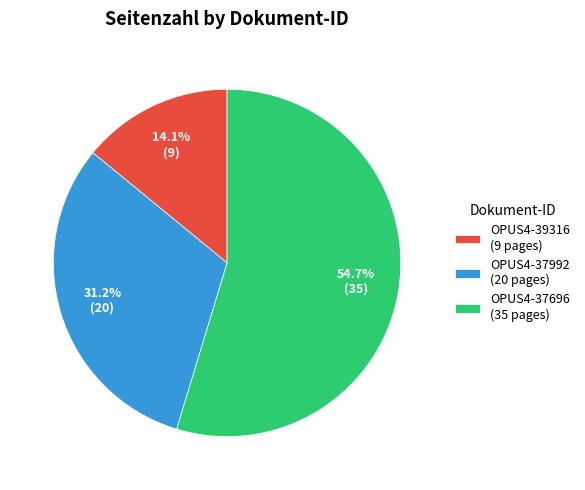

What percentage is the OPUS4-37696 slice, to the nearest percent?

55%